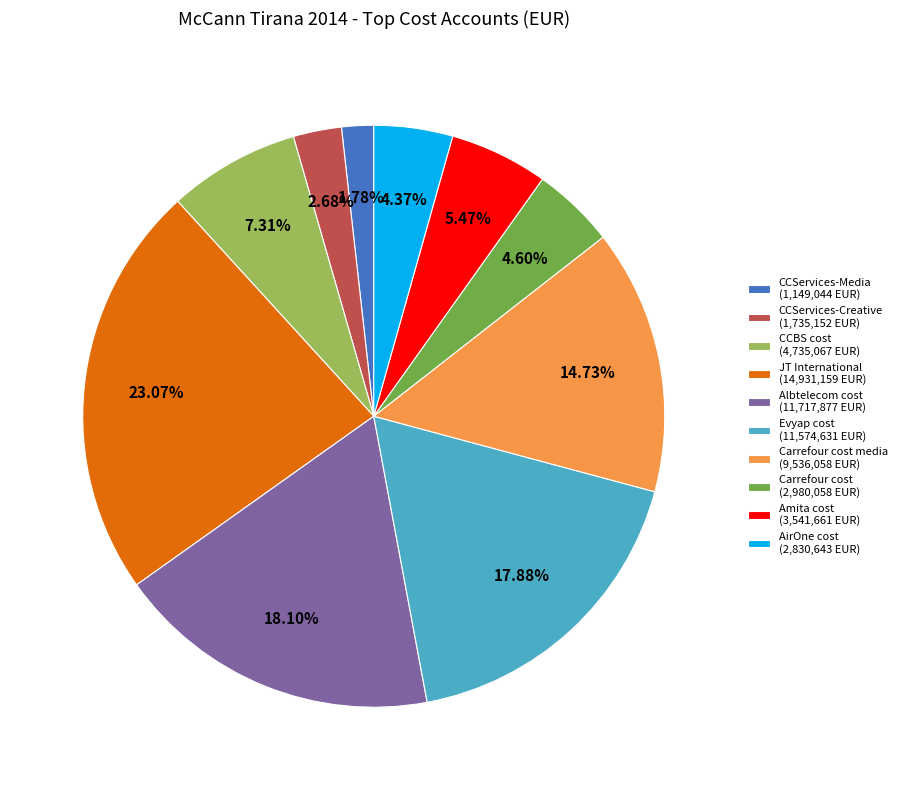

How many segments does this pie chart have?

10